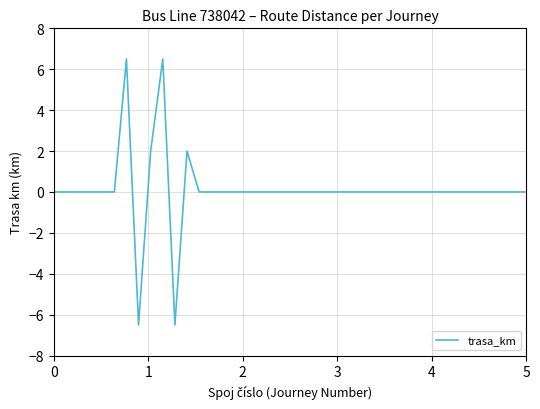

What is the maximum value shown in the chart?

6.5